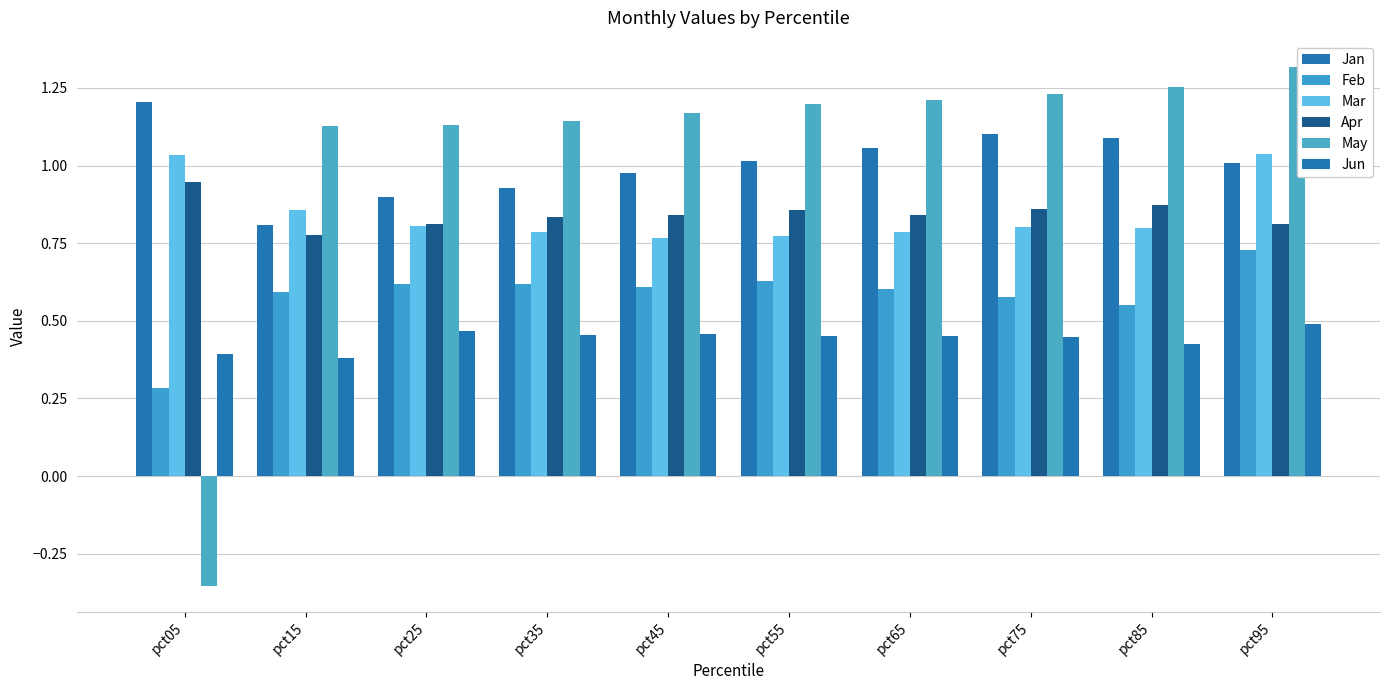

What are all the series names shown in the legend?

Jan, Feb, Mar, Apr, May, Jun